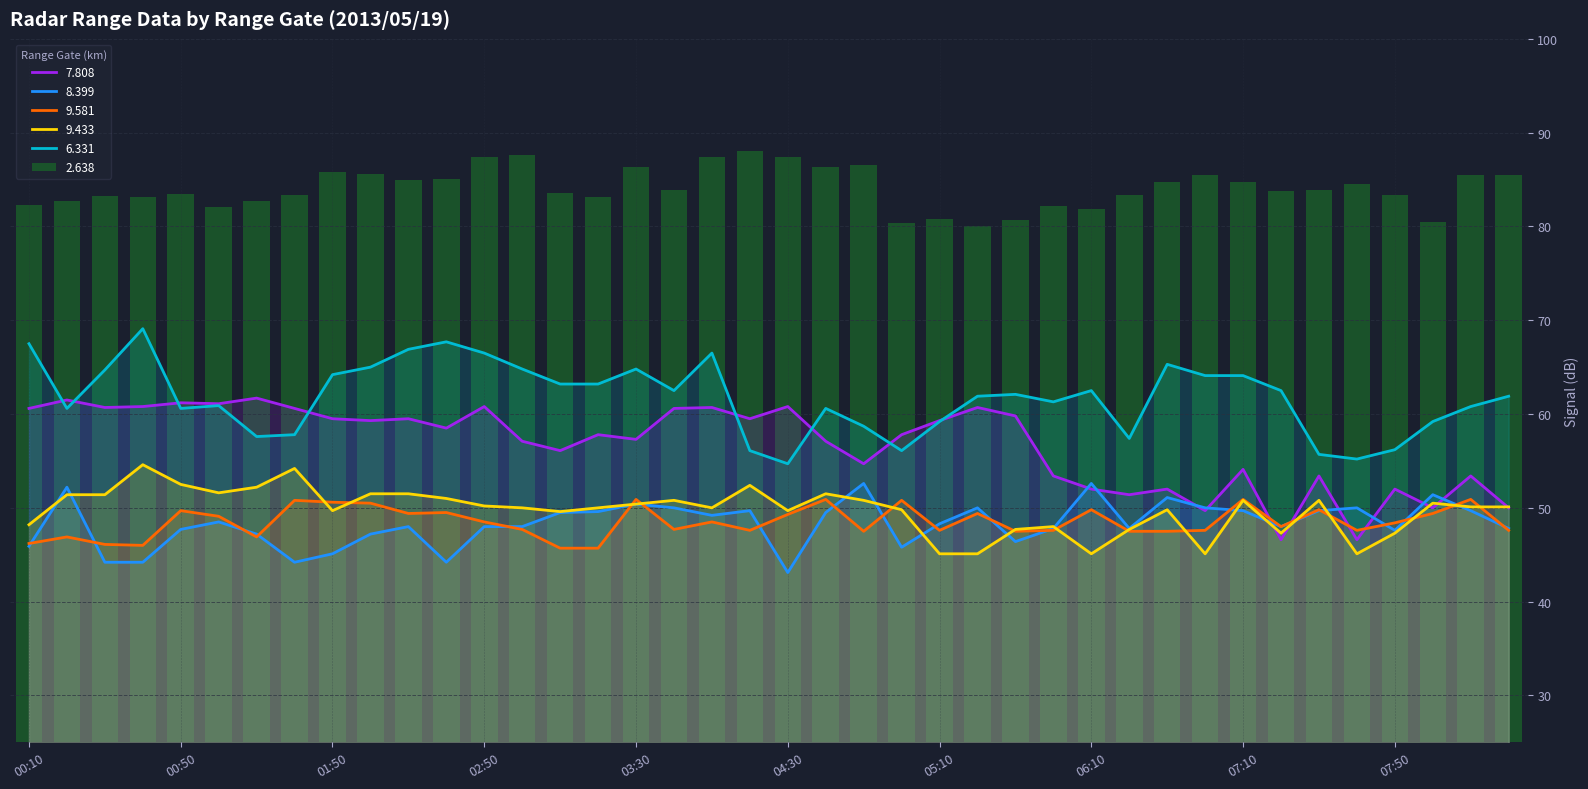

Which category has the highest value across all series?

04:20